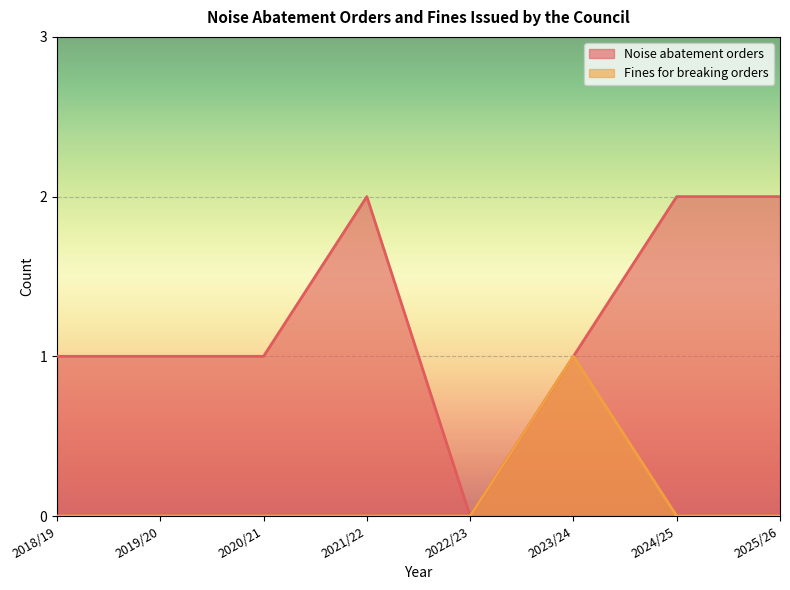

What is the sum of all Noise abatement orders values?

10